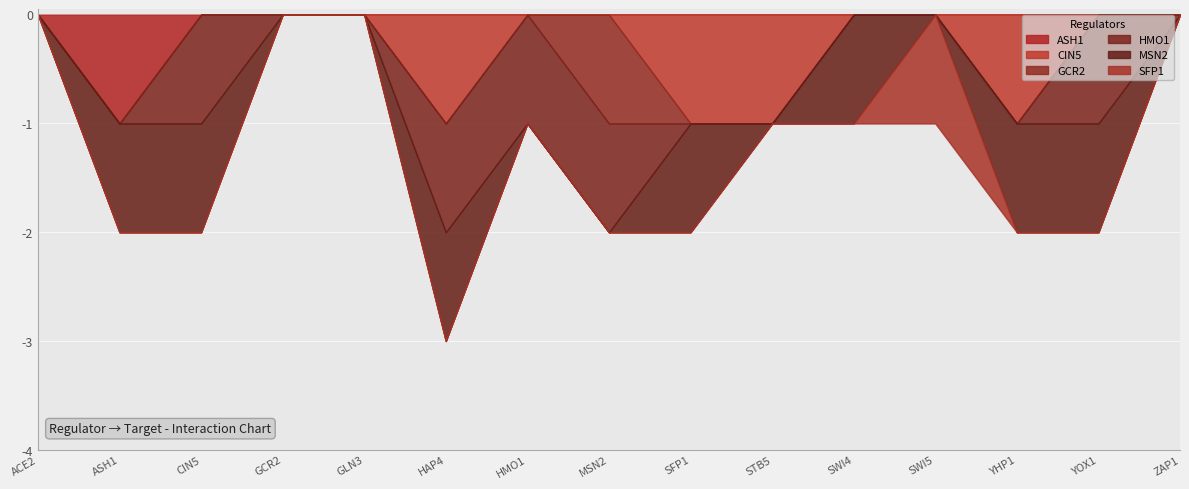

What is the highest value of the HMO1 series?

1